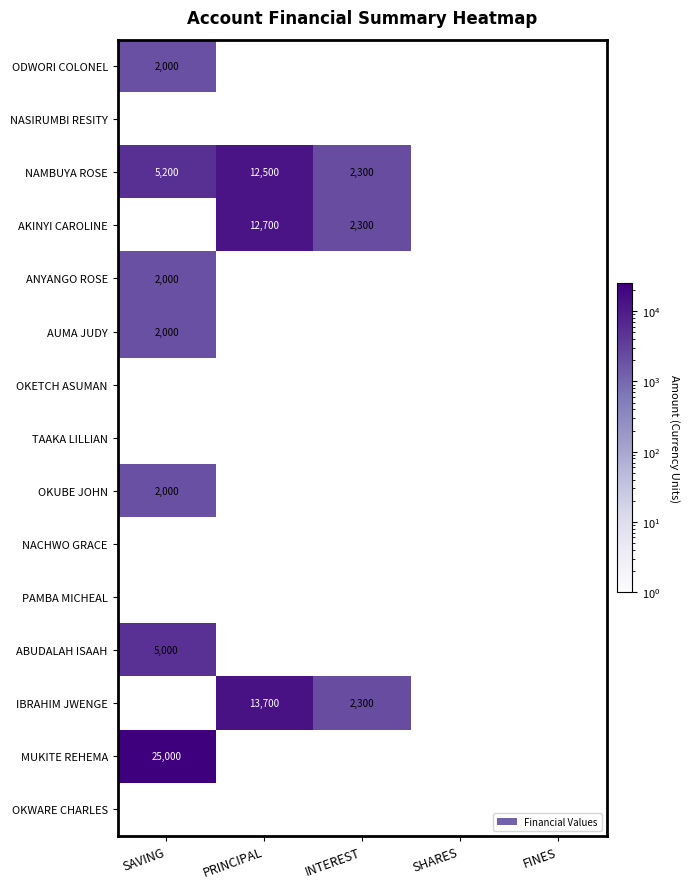

The MUKITE REHEMA series shows 25000 at SAVING. True or false?

True